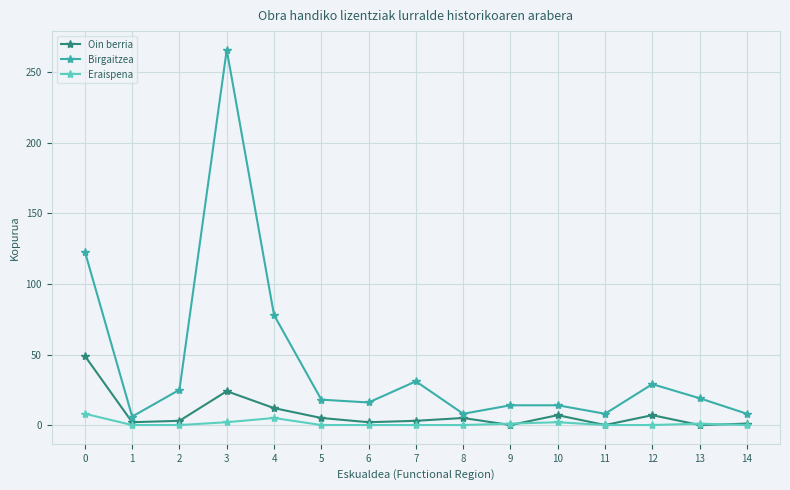

List the series in order of their peak value, lowest first.

Eraispena, Oin berria, Birgaitzea